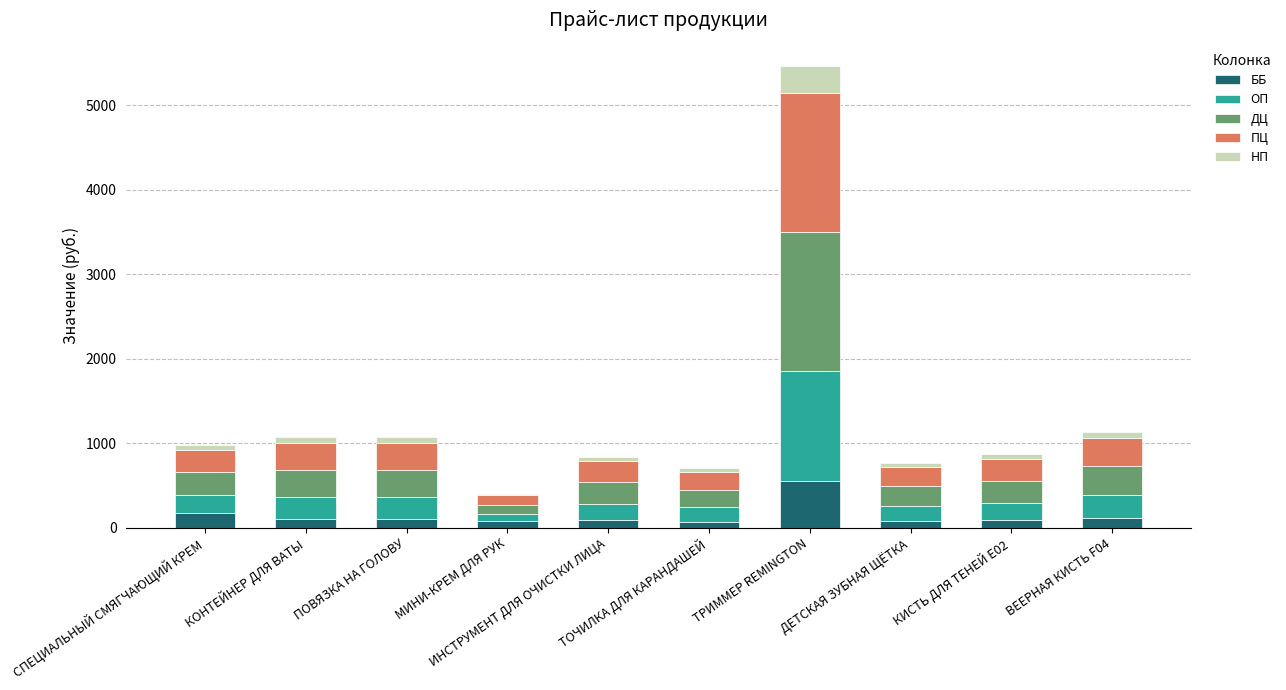

How many bars are there in total?

10